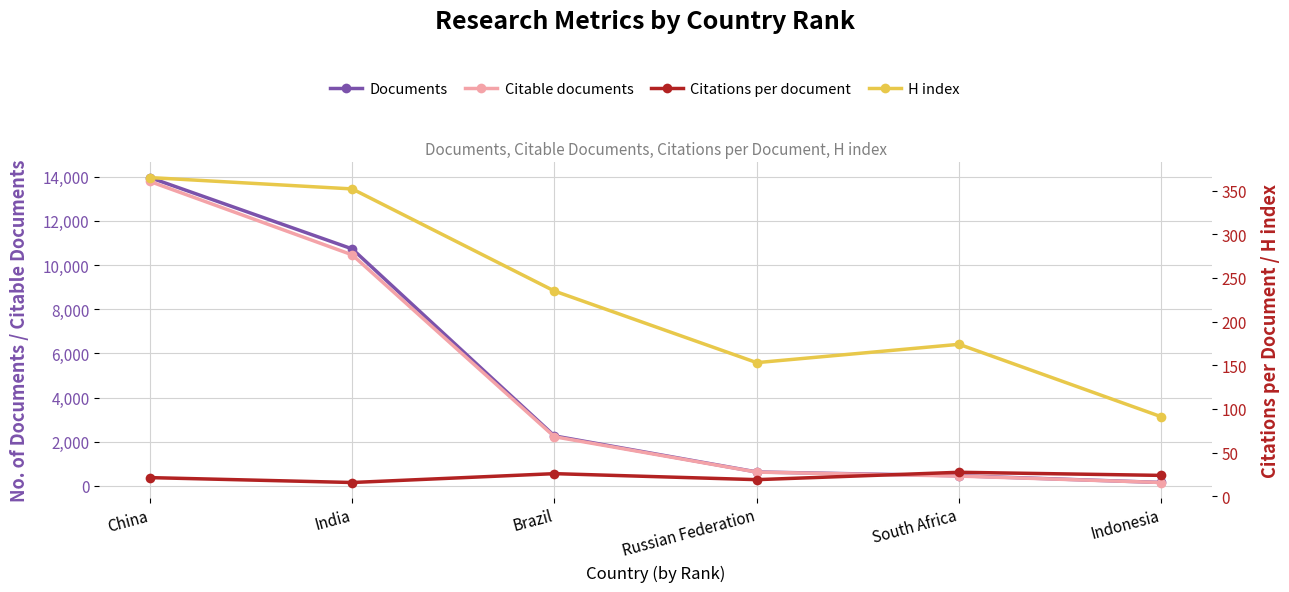

What are all the series names shown in the legend?

Documents, Citable documents, Citations per document, H index